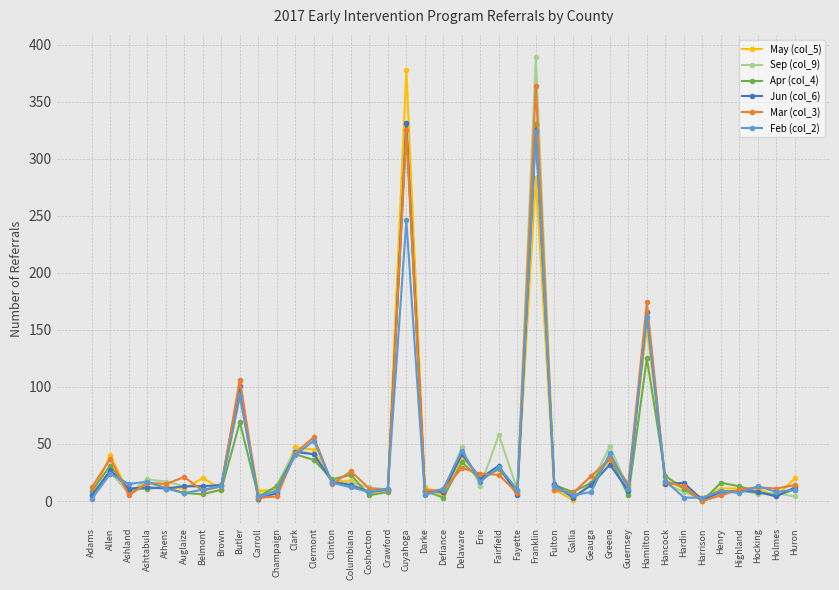

What position from the right is Athens?

35